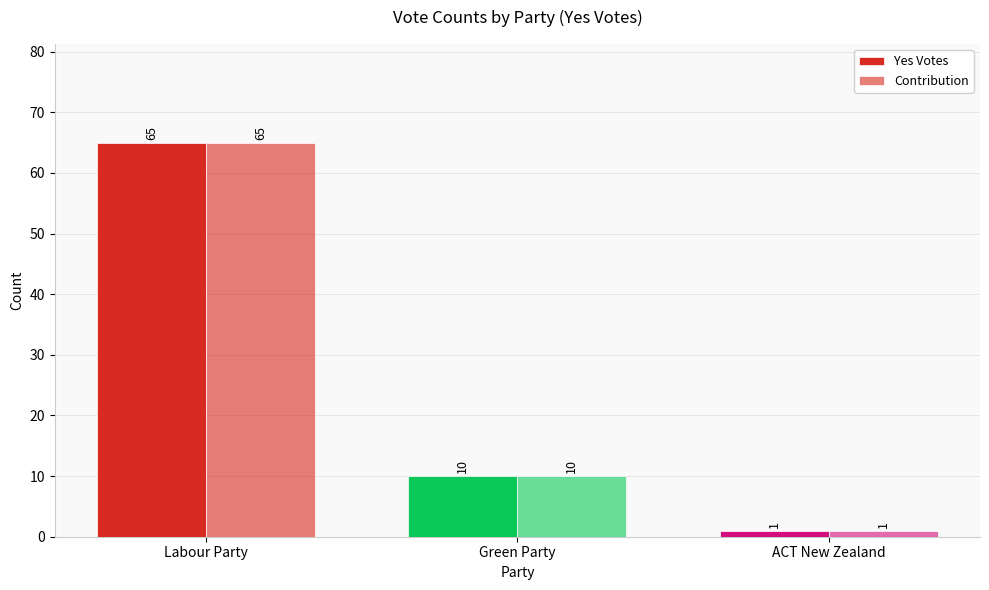

Reading right to left, list all the values displayed in this chart.

Yes Votes: ACT New Zealand=1	Green Party=10	Labour Party=65
Contribution: ACT New Zealand=1	Green Party=10	Labour Party=65